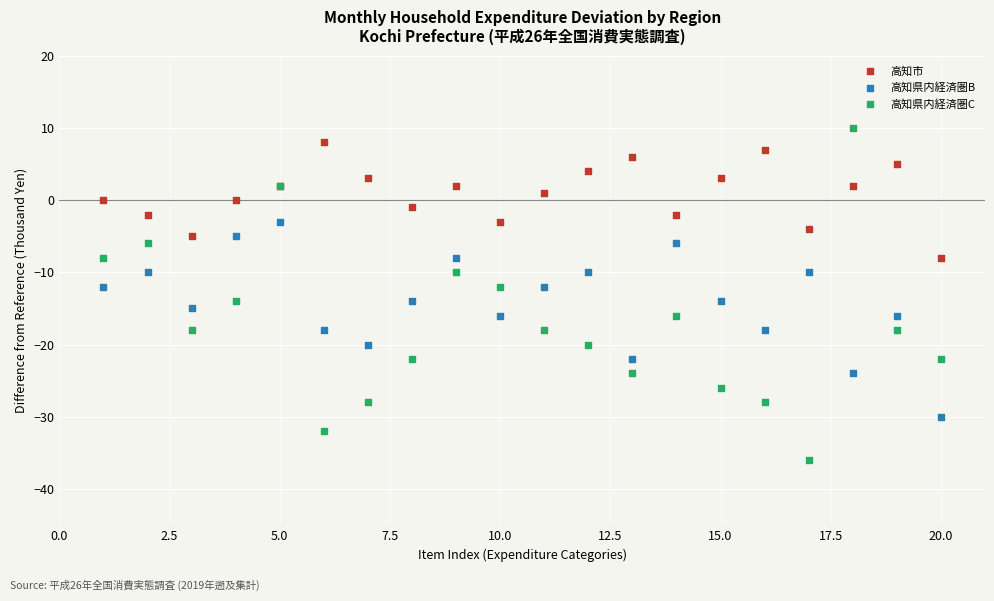

Which series has the widest spread of Y values?

高知県内経済圏C